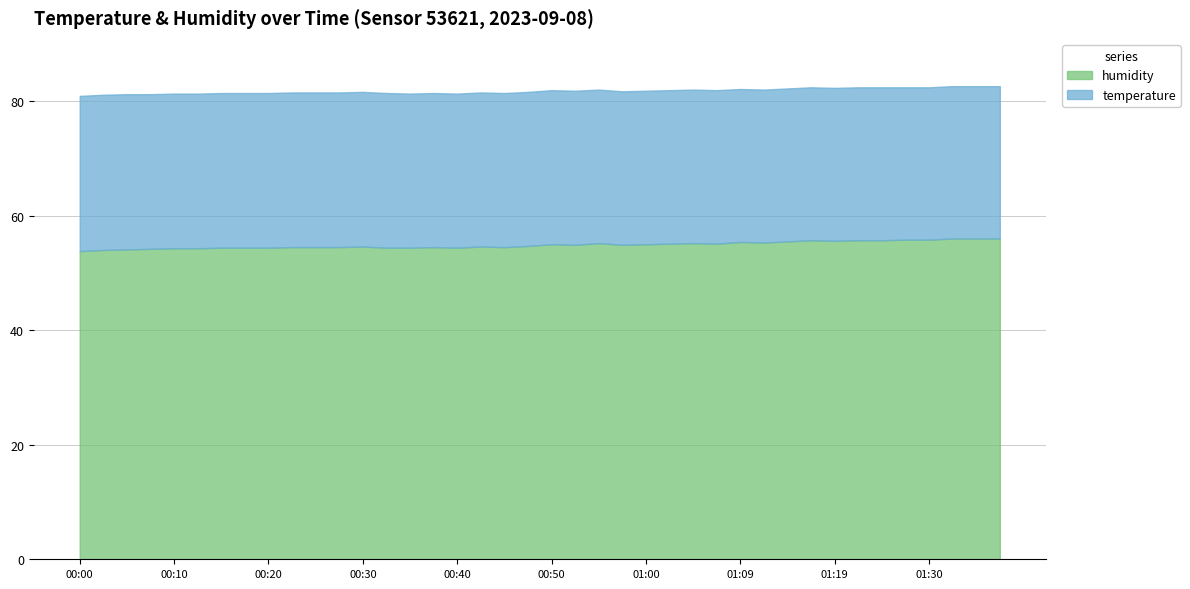

What is the difference between the temperature values at 00:30 and 01:22?

0.3